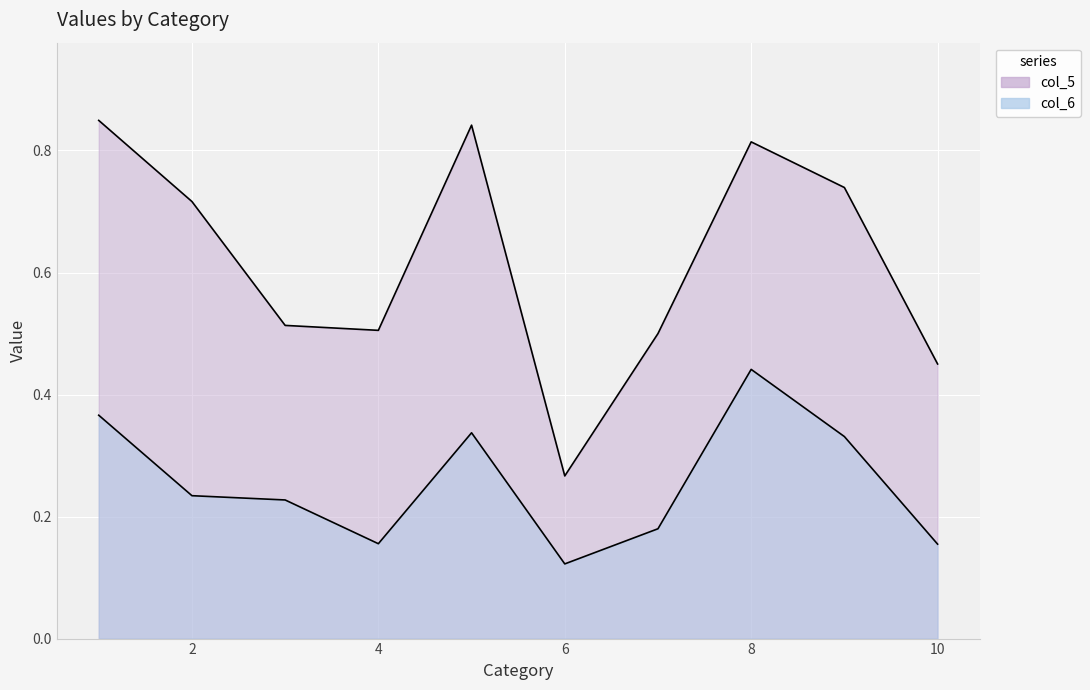

How many interior local peaks does the col_6 series have?

2